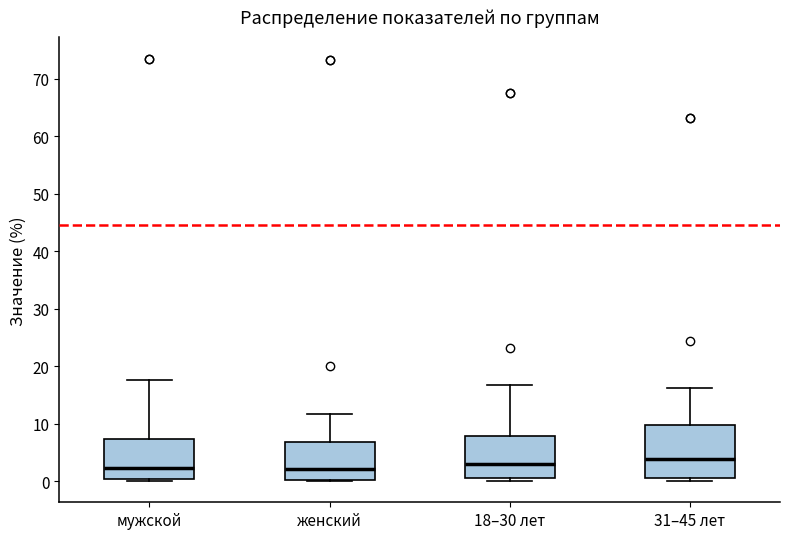

Reading left to right, transcribe this box plot: for each box, give where its median line is, the range the box spans, and where its two whiskers end, as read against the y-axis. The values are not printed on the chart, so give them approximately, as read against the axis.

мужской: median 2, box 0 to 7, whiskers 0 (just below the box's lower edge) to 18
женский: median 2, box 0 to 7, whiskers 0 to 12
18–30 лет: median 3, box 1 to 8, whiskers 0 to 17
31–45 лет: median 4, box 1 to 10, whiskers 0 to 16